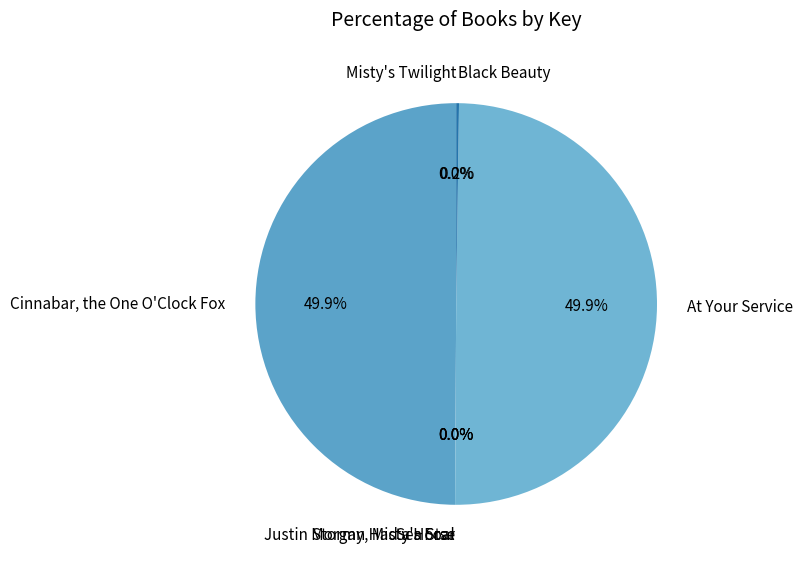

What is the change in value from Justin Morgan Had a Horse to Black Beauty?

+1908721